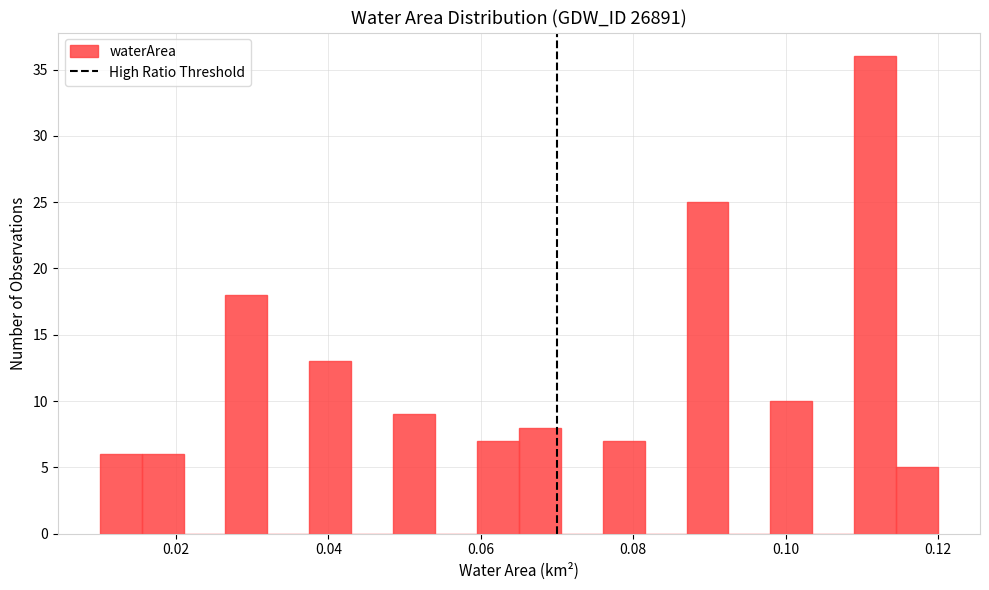

Read against the x-axis, roughly where is the centre of the tallest bar?

0.112